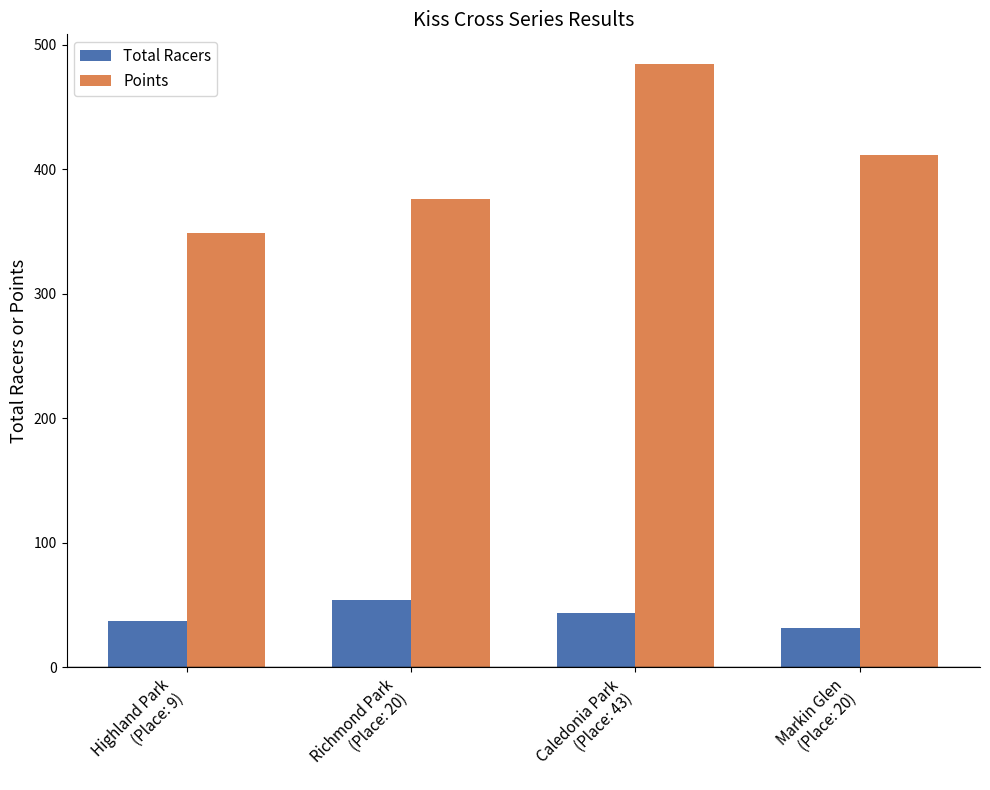

Are the bars grouped side by side (vs. stacked)?

Yes